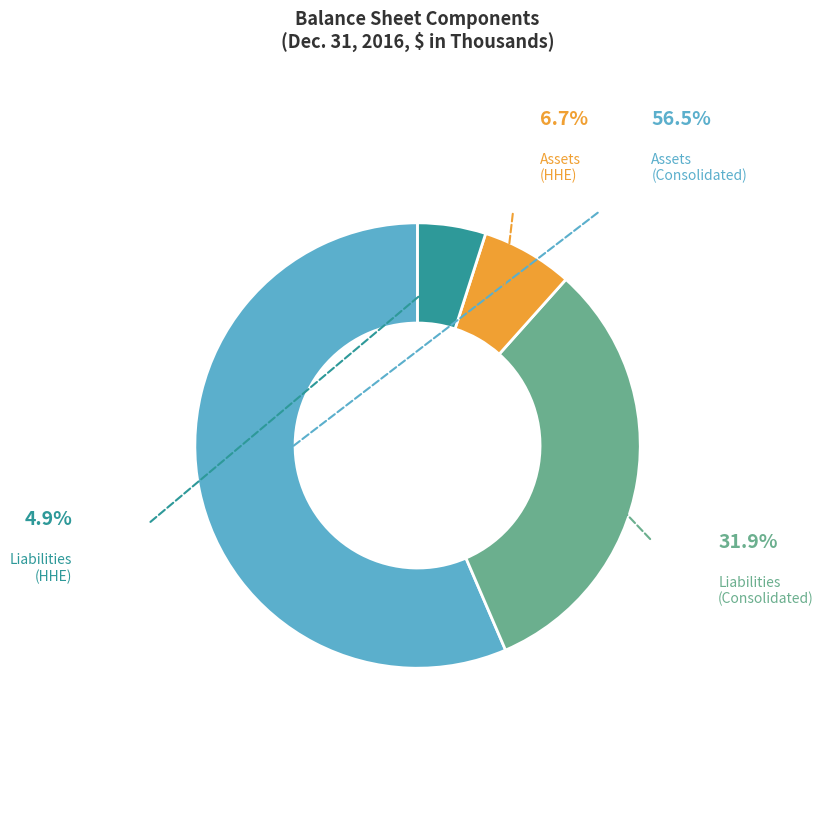

Is the sum of Liabilities (HHE) and Assets (Consolidated) greater than half?

Yes